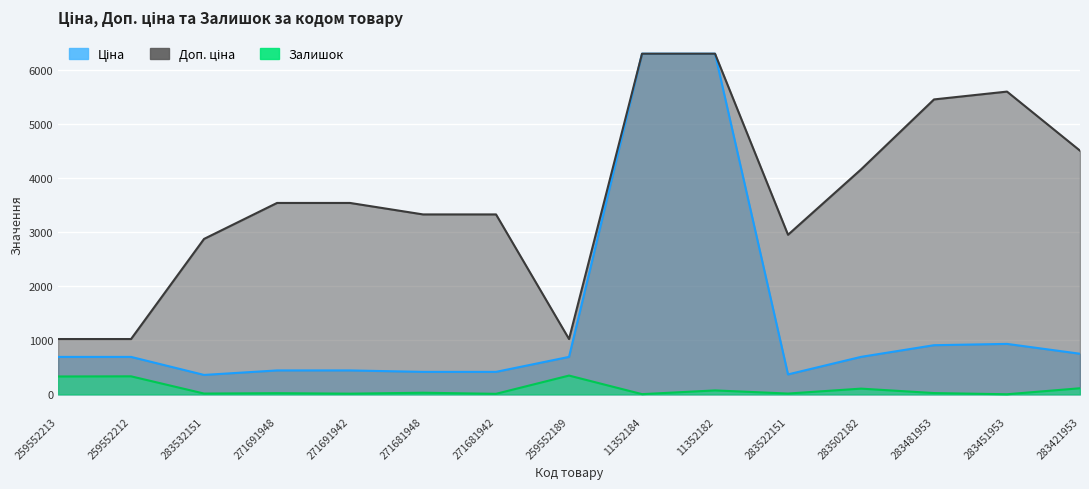

Reading left to right, what are all the values shown in this chart?

Ціна: 259552213=693.7	259552212=693.7	283532151=359.9	271691948=443.1	271691942=443.1	271681948=416.6	271681942=416.6	259552189=693.7	11352184=6308.8	11352182=6308.8	283522151=369.5	283502182=694.3	283481953=910.4	283451953=934.5	283421953=752.2
Доп. ціна: 259552213=1024.6	259552212=1024.6	283532151=2878.8	271691948=3545.0	271691942=3545.0	271681948=3332.5	271681942=3332.5	259552189=1024.6	11352184=6308.8	11352182=6308.8	283522151=2955.8	283502182=4165.6	283481953=5462.3	283451953=5607.2	283421953=4513.3
Залишок: 259552213=331.0	259552212=334.0	283532151=15.0	271691948=22.0	271691942=13.0	271681948=30.0	271681942=10.0	259552189=348.0	11352184=4.0	11352182=73.0	283522151=15.0	283502182=106.0	283481953=24.0	283451953=2.0	283421953=113.0